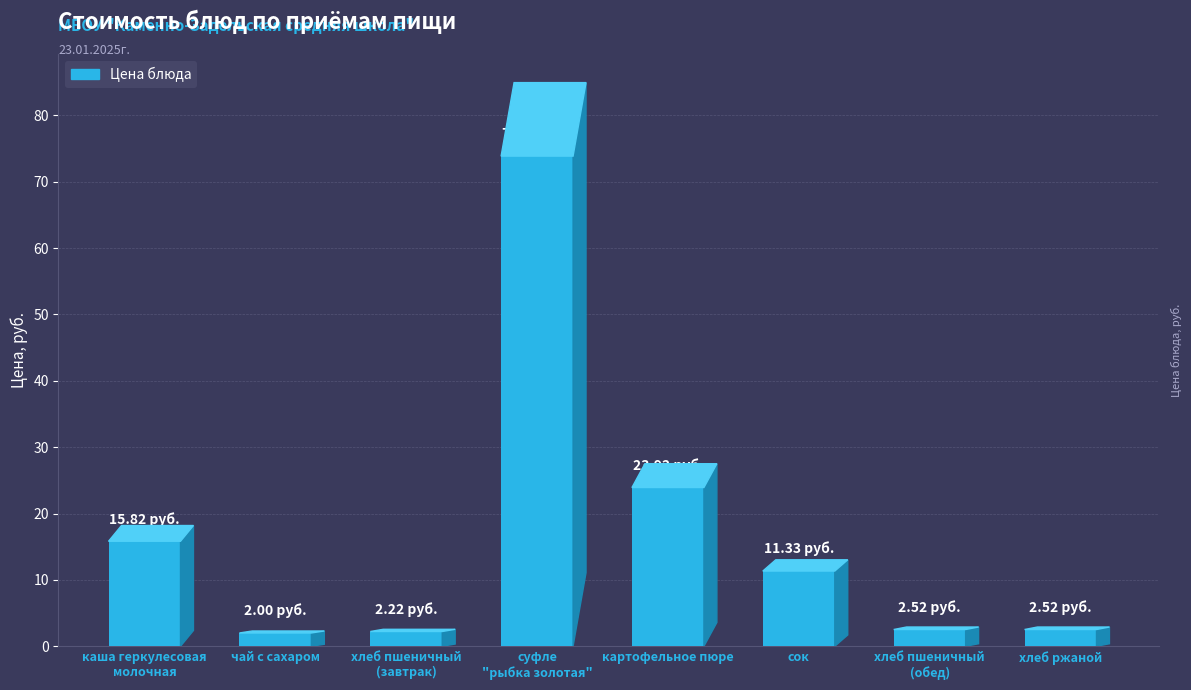

What is the label of the 3rd bar from the right?

сок